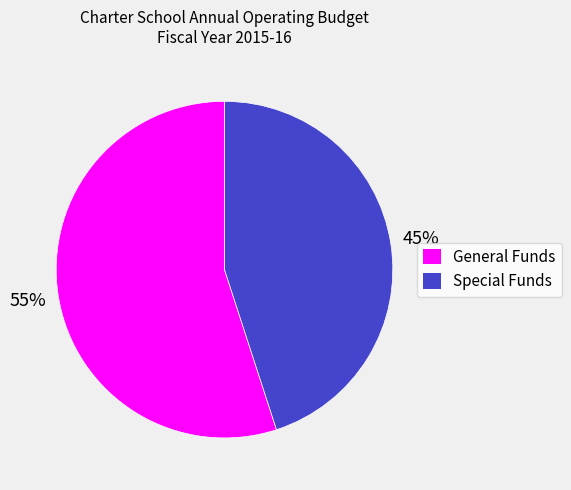

To the nearest percent, what is the combined percentage of General Funds and Special Funds?

100%